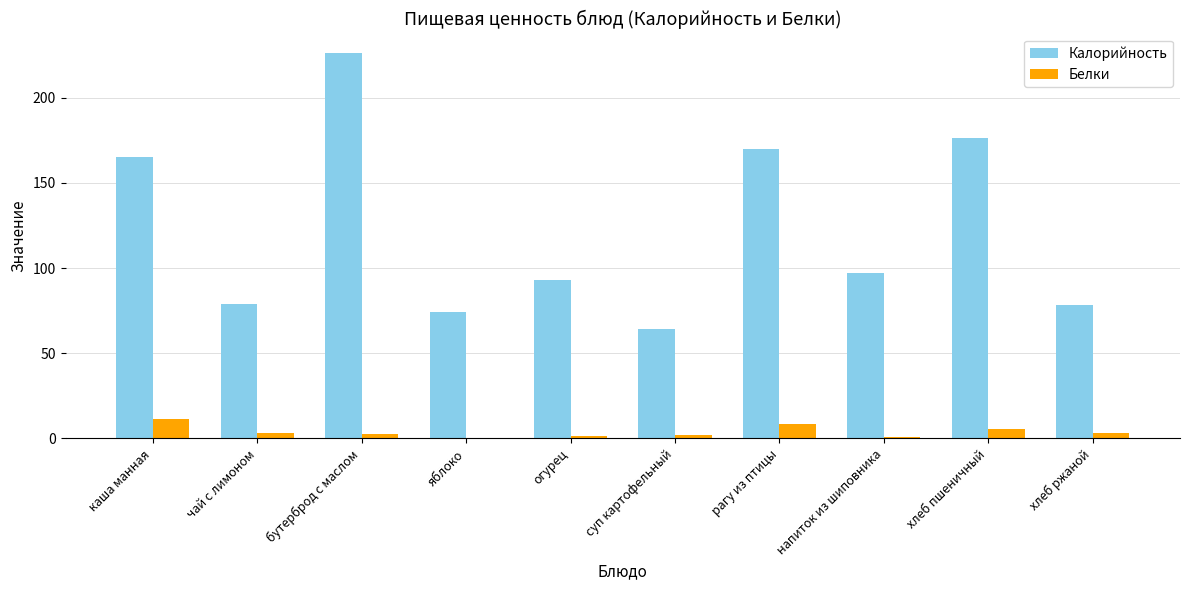

At which label does Калорийность first exceed 97?

каша манная